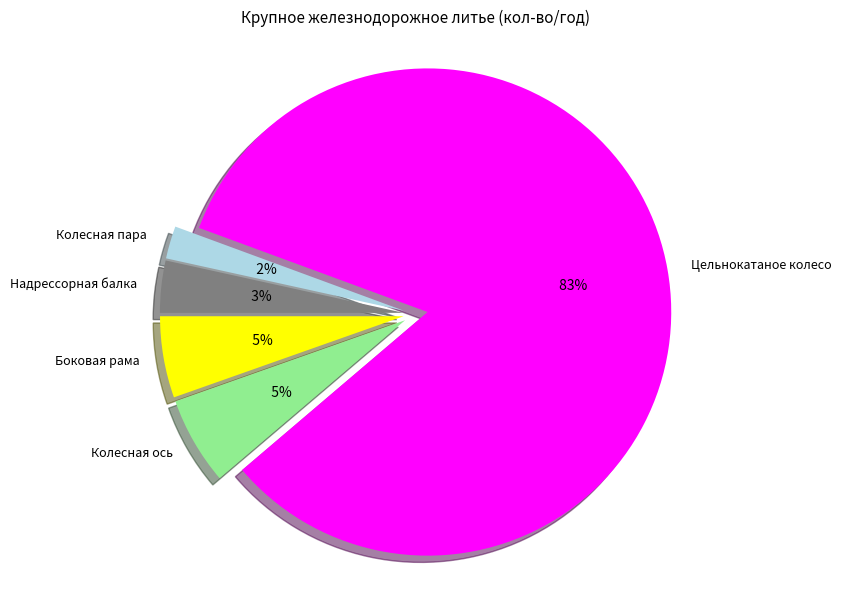

How many slices are in this pie chart?

5